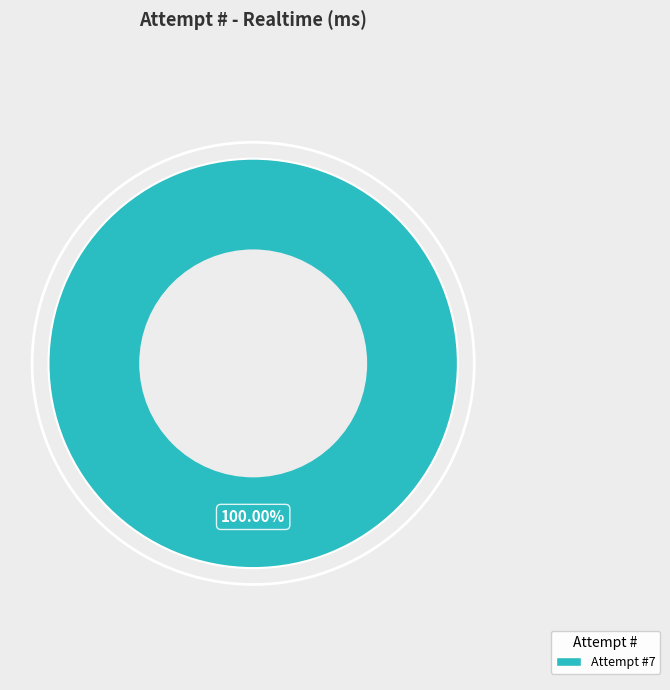

Count the number of slices in the pie.

1